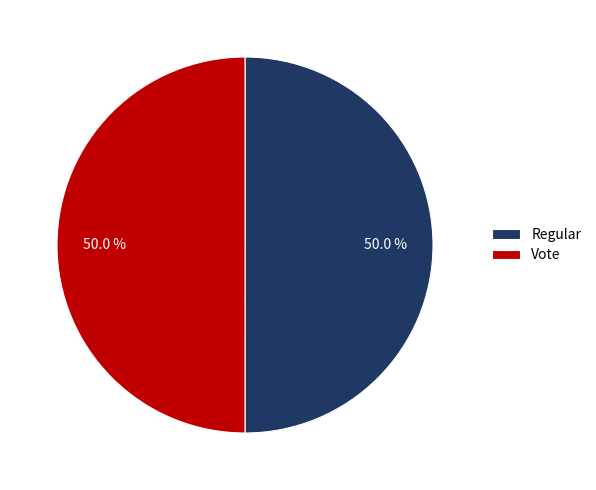

What is the ratio of the value at Regular to the value at Vote?

1.0